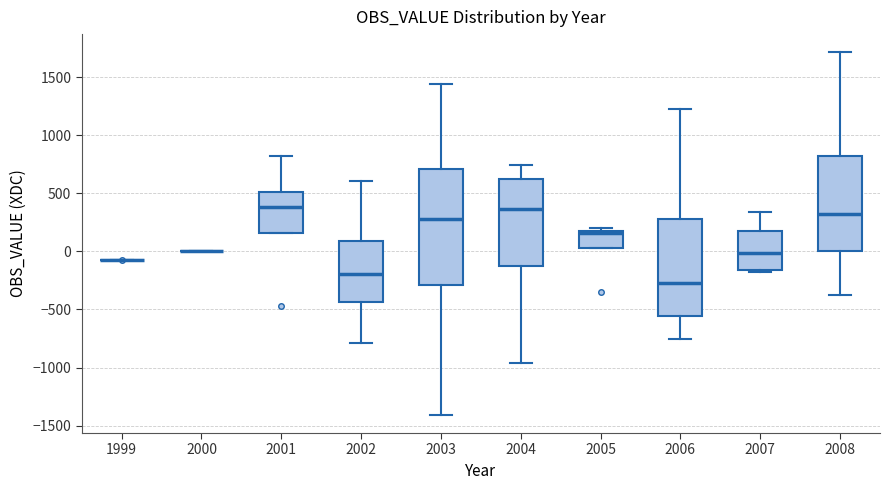

Which box is the tallest, from its lower edge to its upper edge?

2003